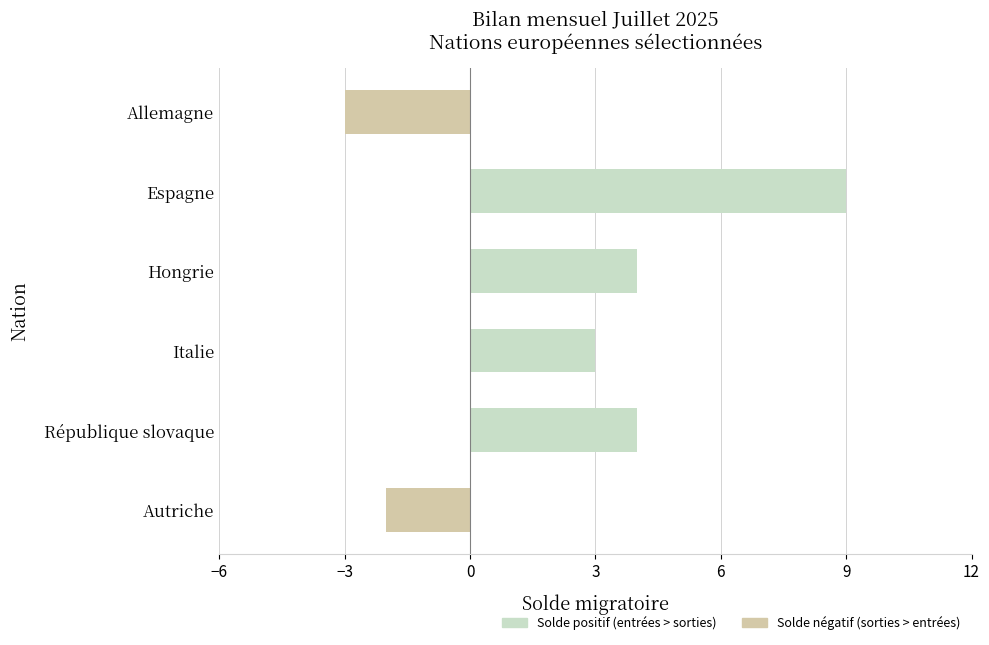

What is the difference between the values at Espagne and Autriche?

11